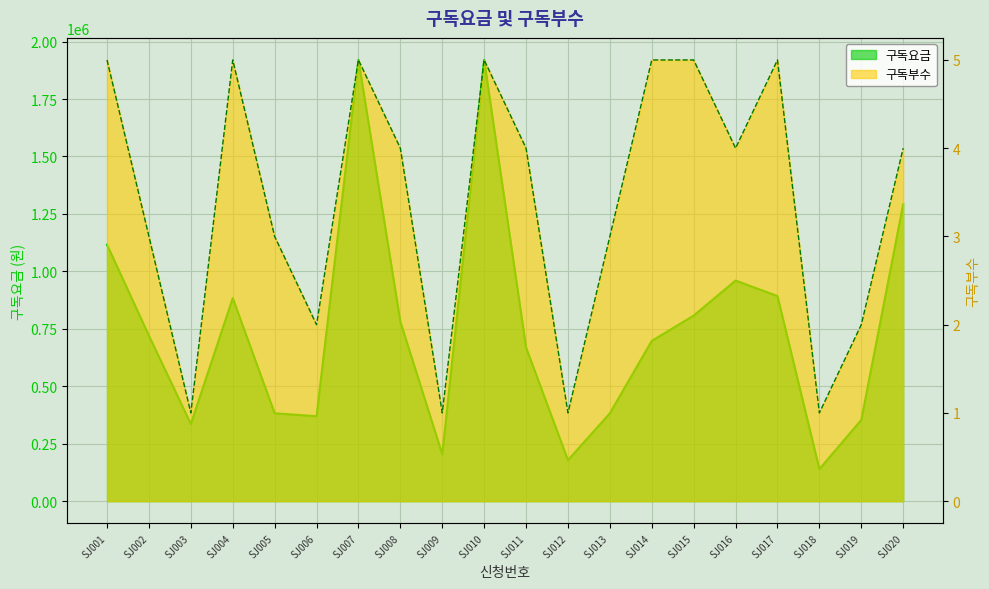

How many 구독부수 values are between 2 and 5?

16